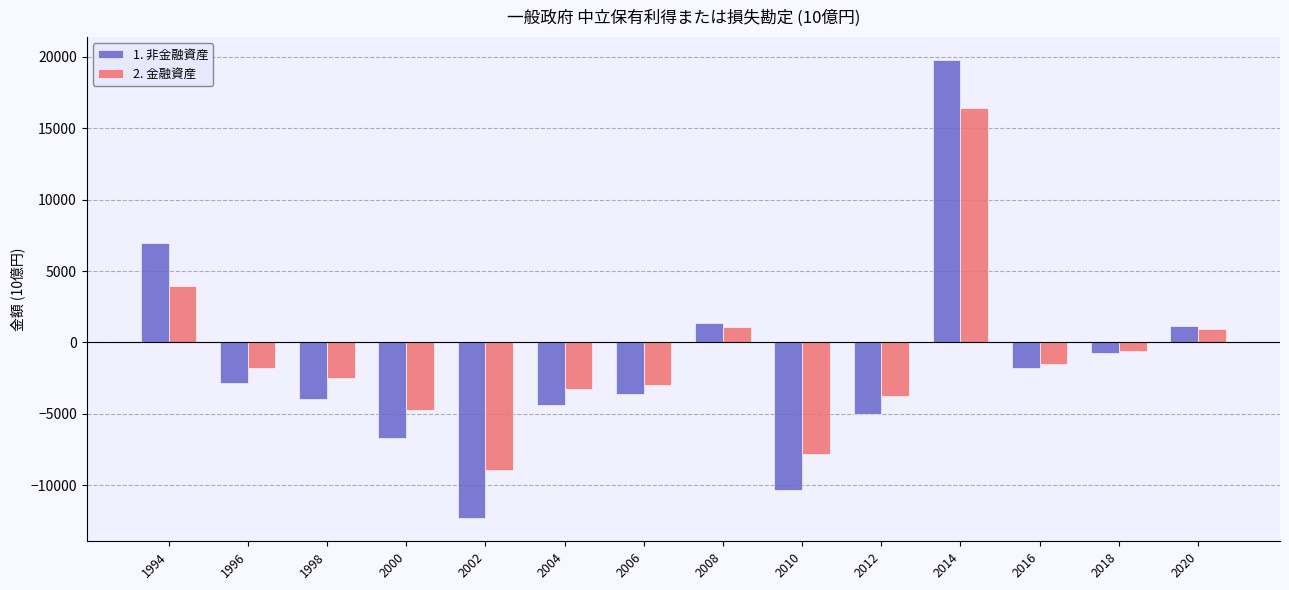

Which series has the largest total across all categories?

2. 金融資産